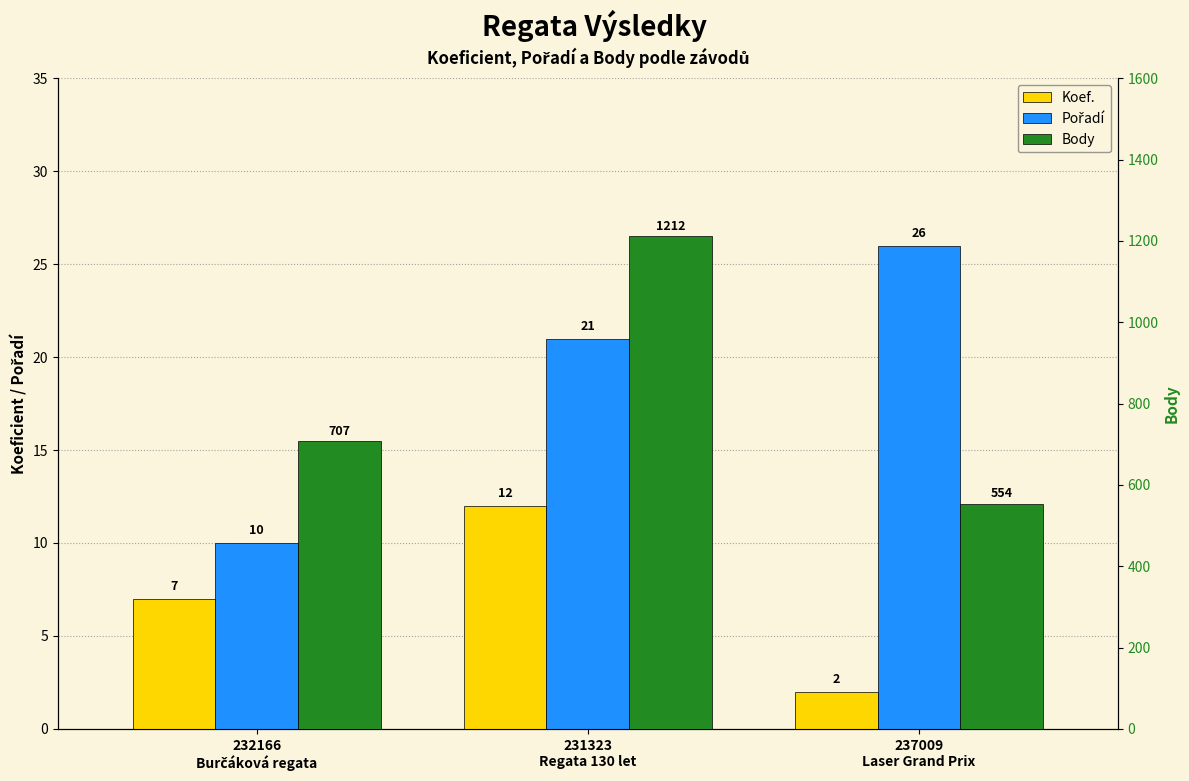

What is the sum of all Body values?

2473